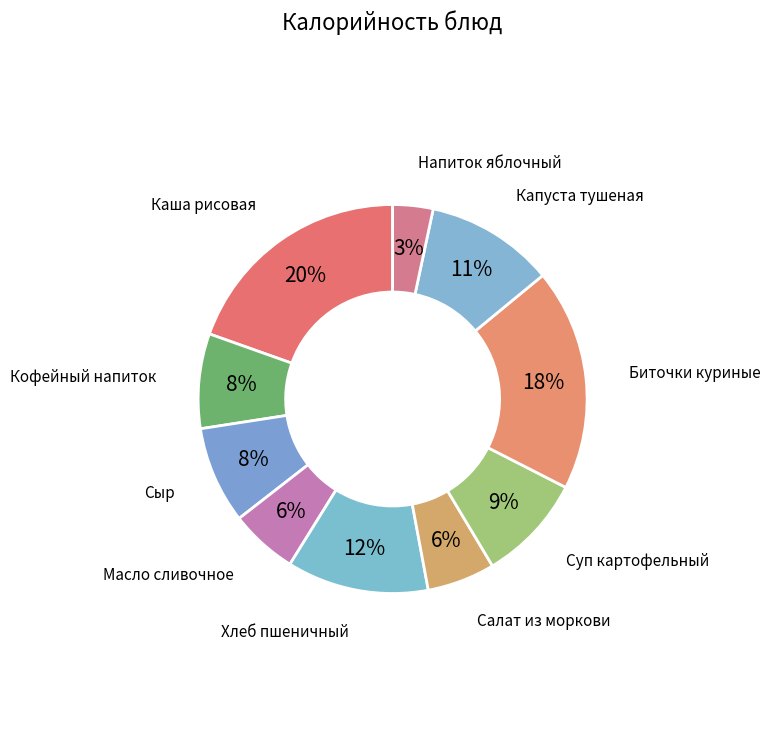

Does Суп картофельный account for over 50% of the chart?

No